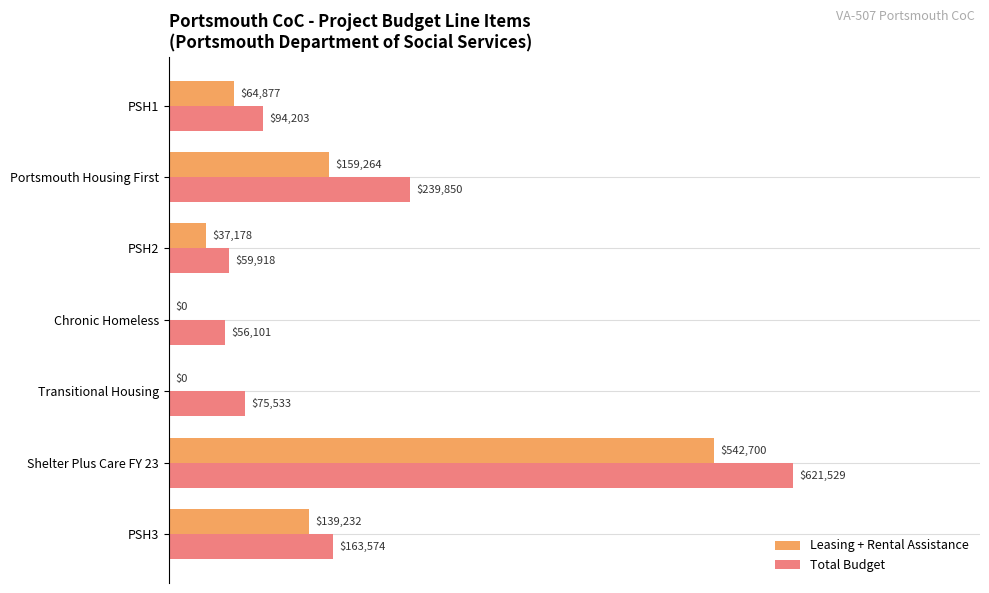

What are all the series names shown in the legend?

Leasing + Rental Assistance, Total Budget